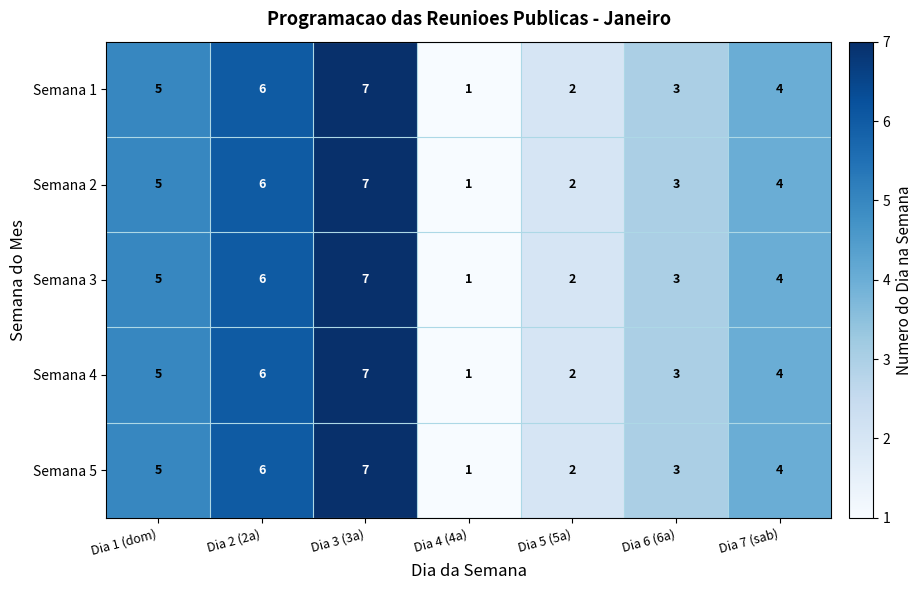

At which label is Semana 2 closest to 4?

Dia 7 (sab)